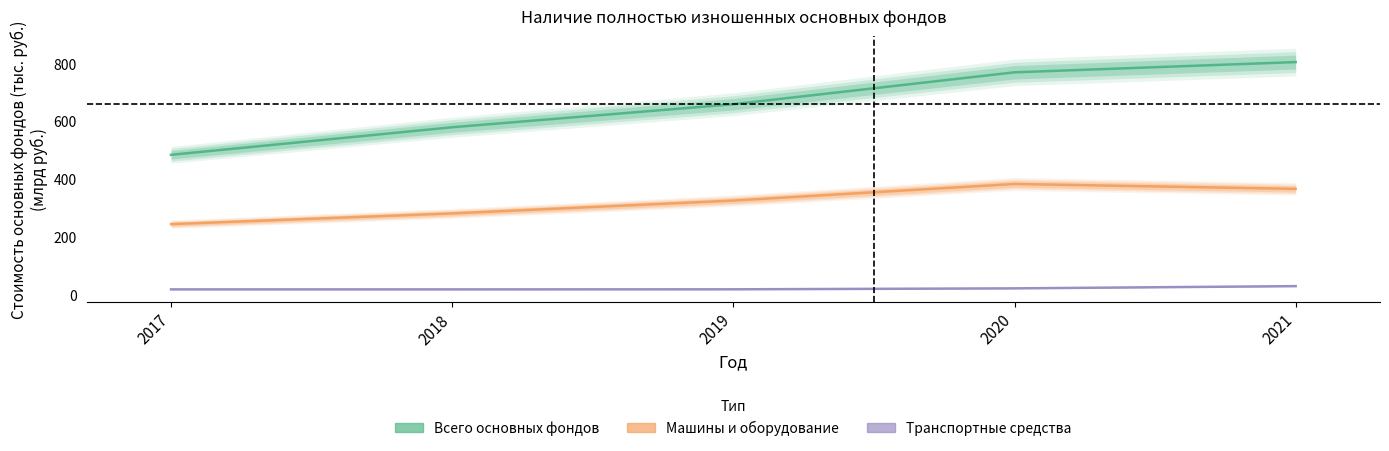

Reading left to right, what are all the values shown in this chart?

Всего основных фондов: 483.3	578.6	658.3	768.6	804.0
Машины и оборудование: 243.5	280.5	325.0	382.4	365.4
Транспортные средства: 17.8	17.8	18.0	21.3	29.0